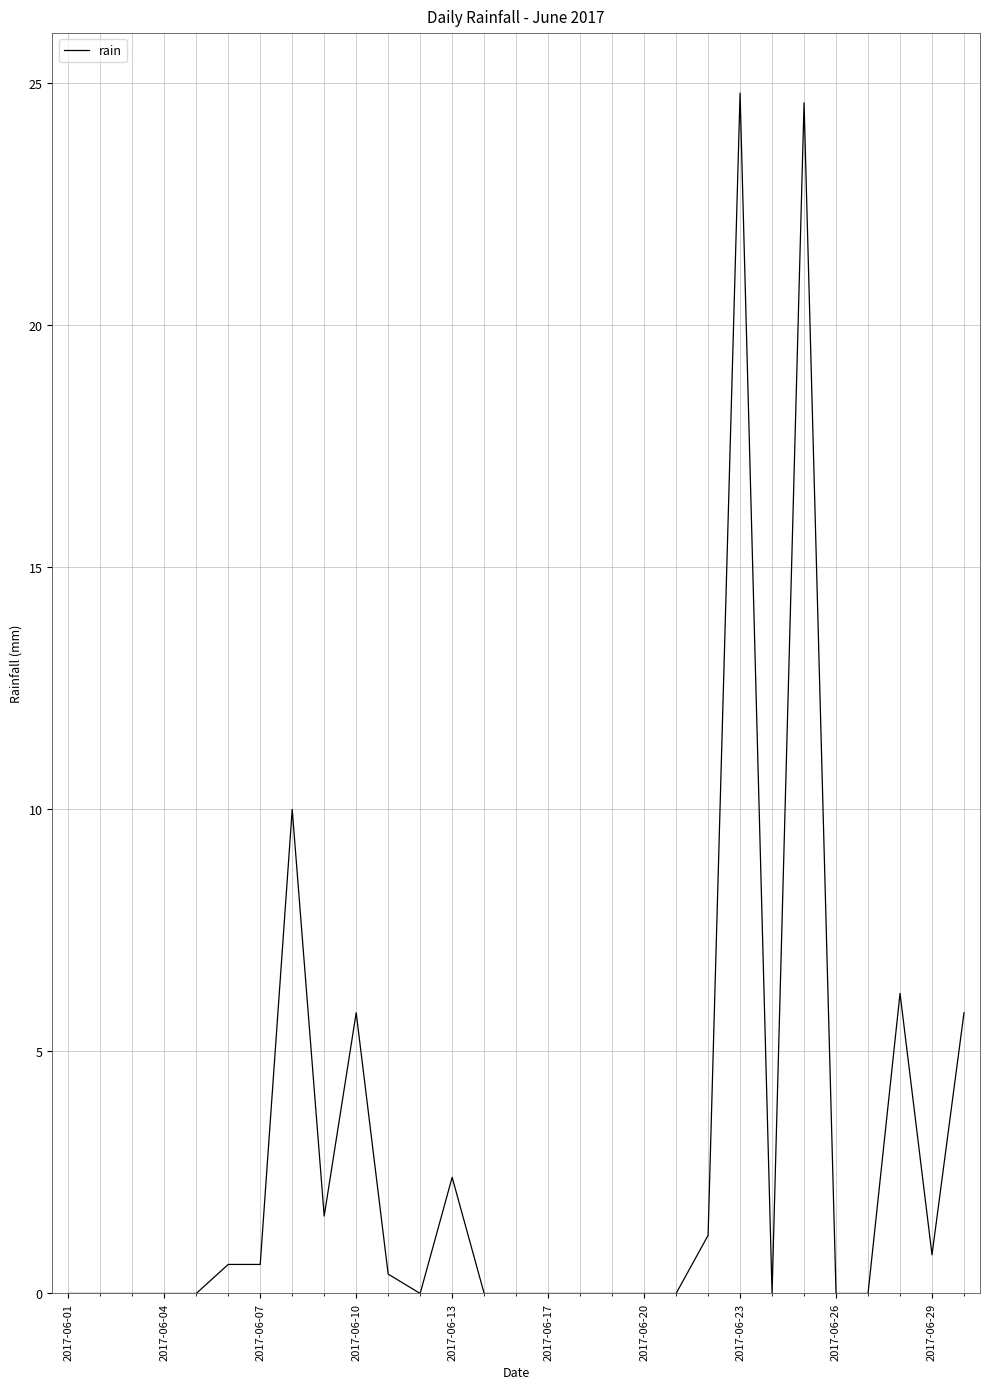

What is the difference between the maximum and minimum values?

24.8